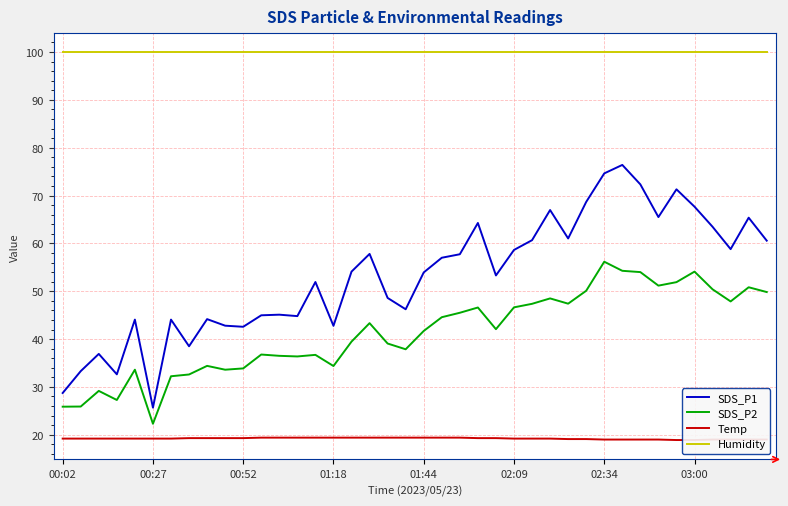

What are all the series names shown in the legend?

SDS_P1, SDS_P2, Temp, Humidity